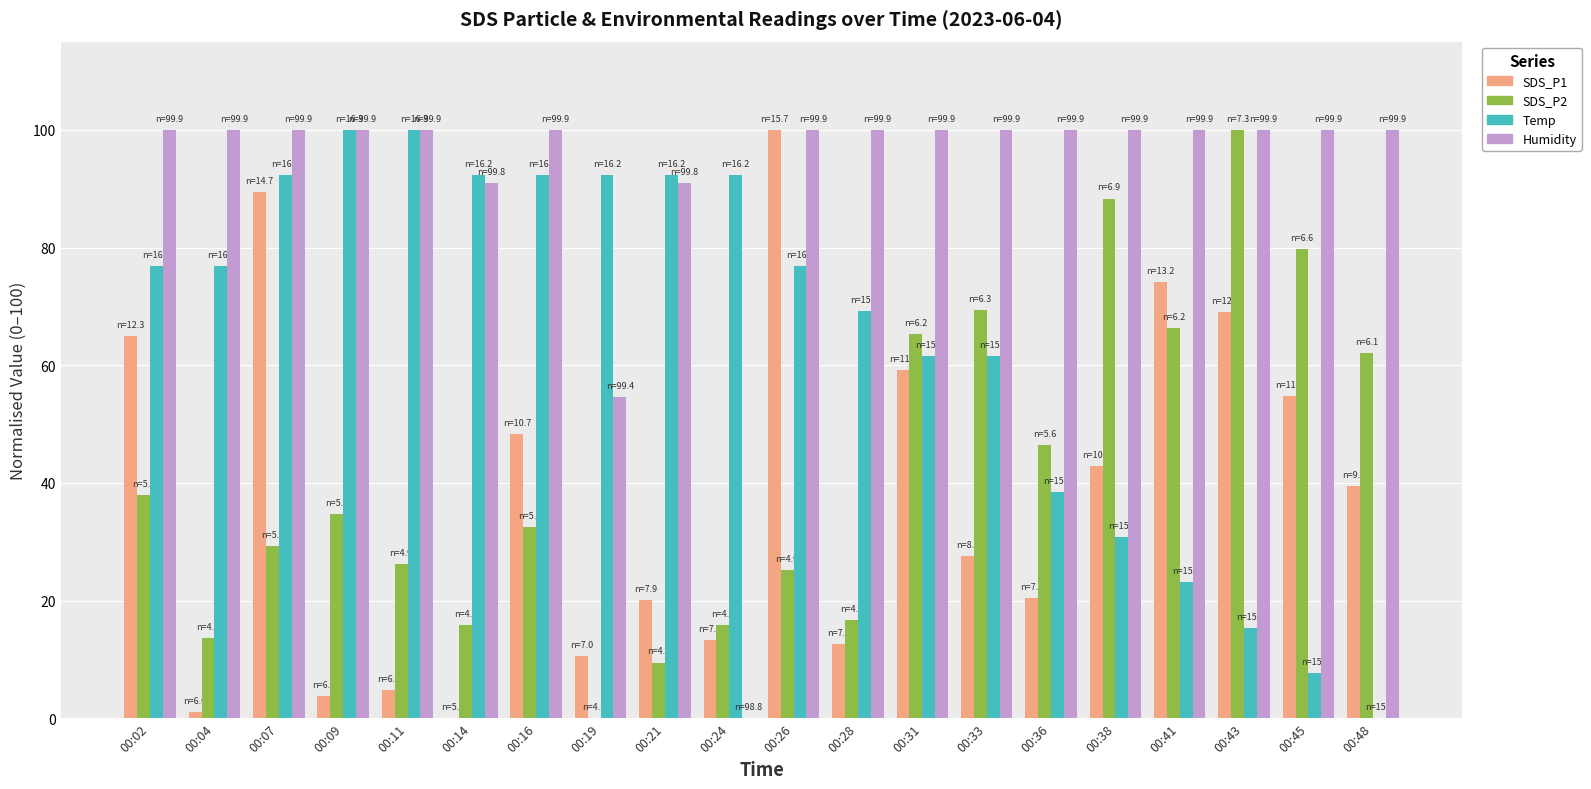

How many values in Temp are above zero?

19